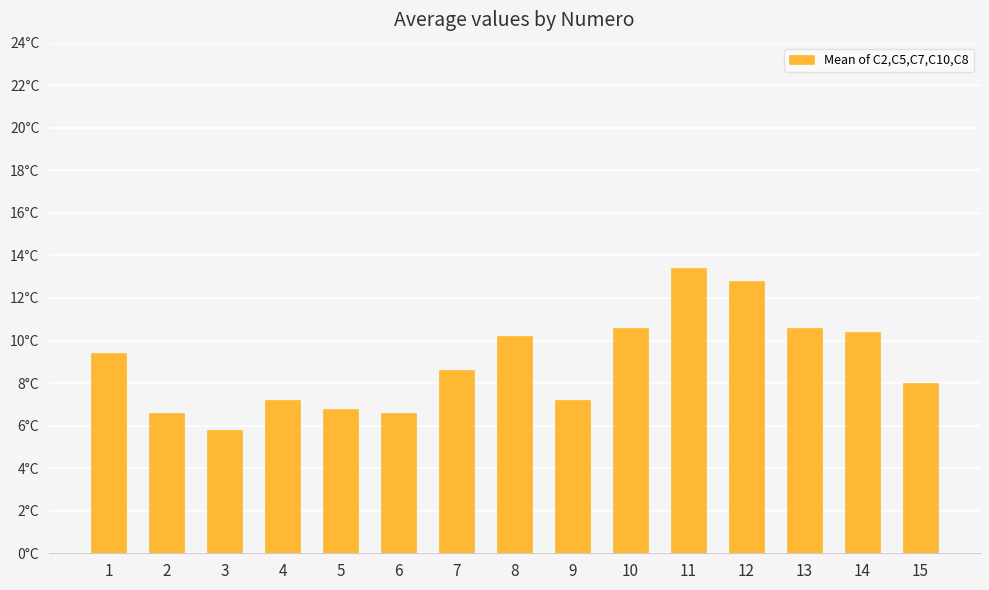

Rank the categories by value from lowest to highest.

3, 2, 6, 5, 4, 9, 15, 7, 1, 8, 14, 10, 13, 12, 11